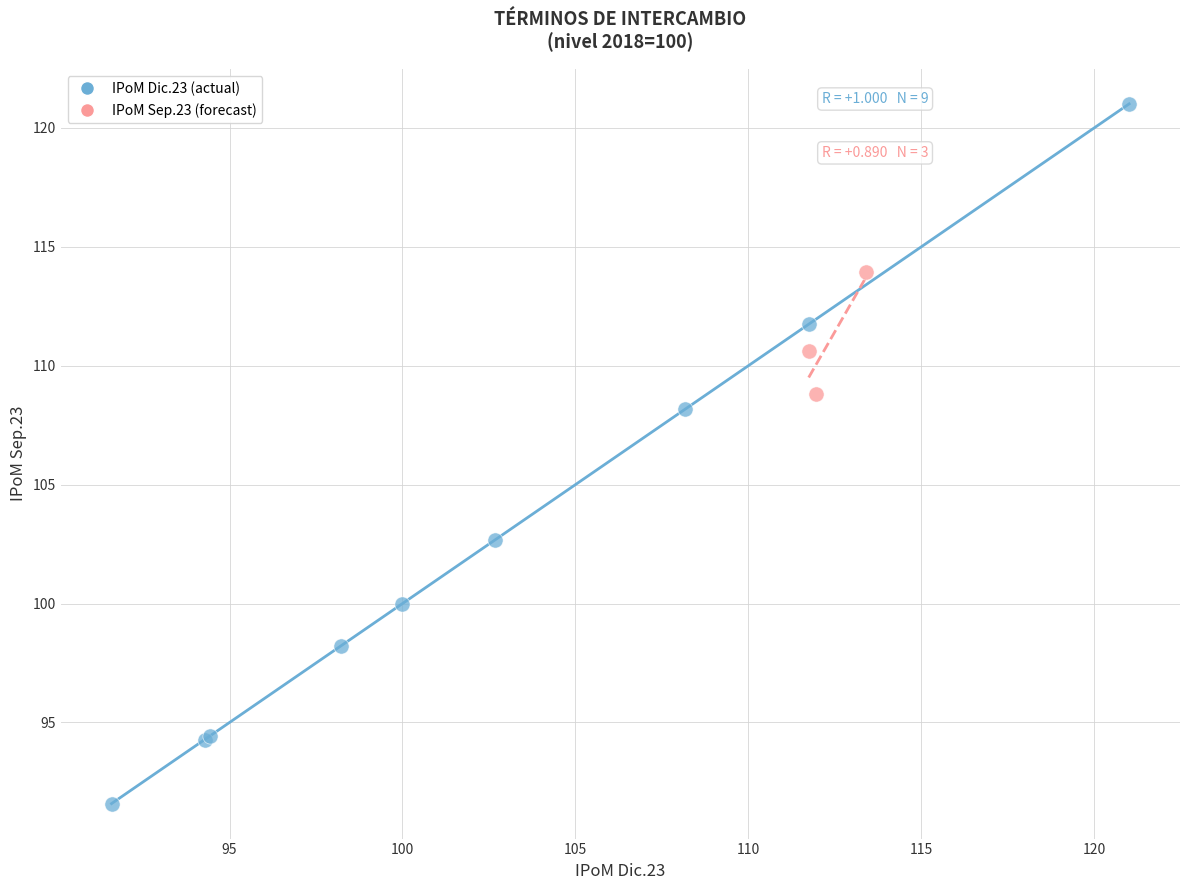

Which series reaches the minimum Y coordinate?

IPoM Dic.23 (actual)